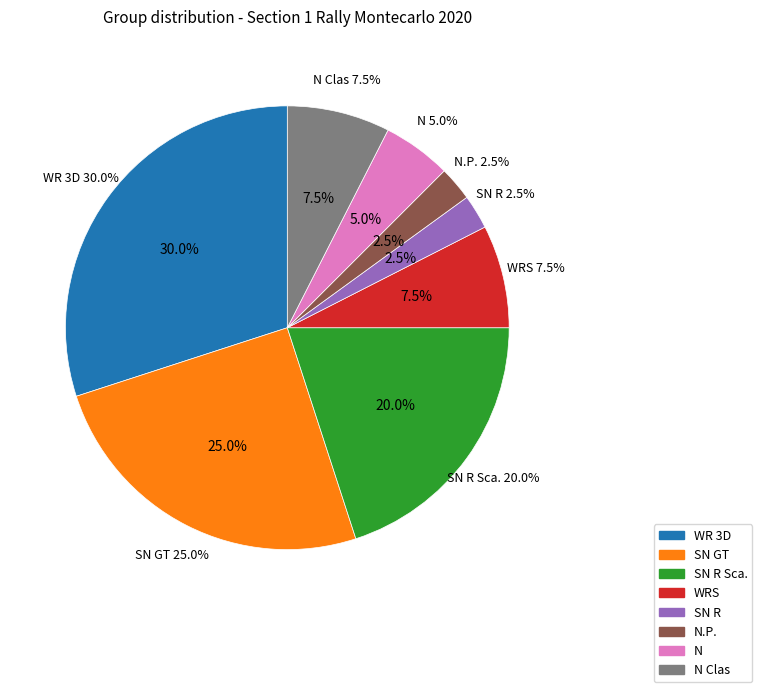

To the nearest percent, what is the difference between the WRS and SN GT slice percentages?

18%